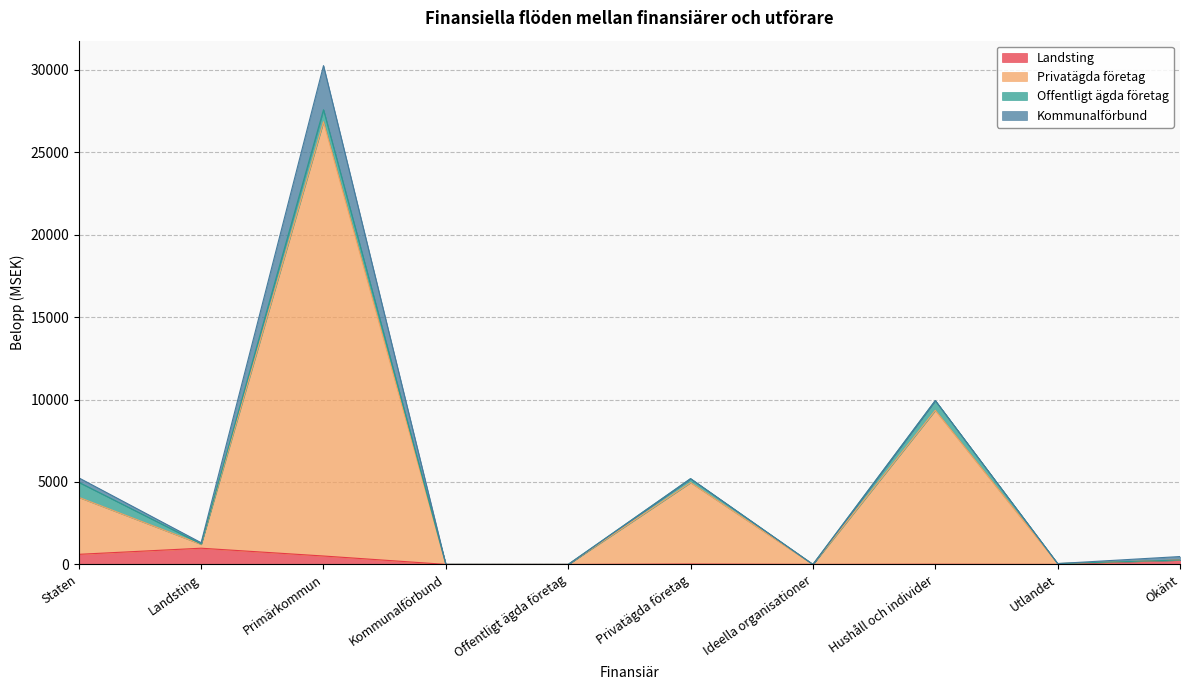

At which category is the sum across all series the highest?

Primärkommun